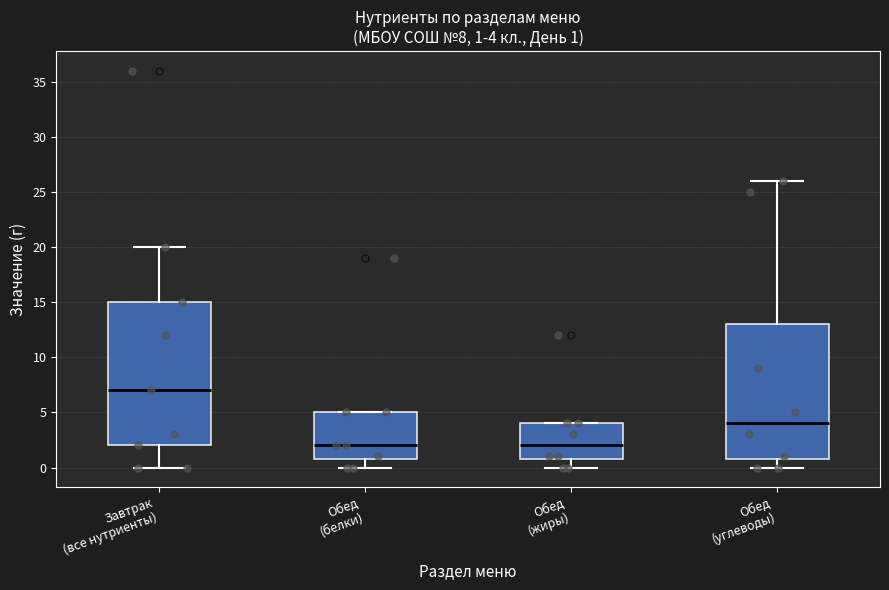

Which box is the tallest, from its lower edge to its upper edge?

Завтрак (все нутриенты)